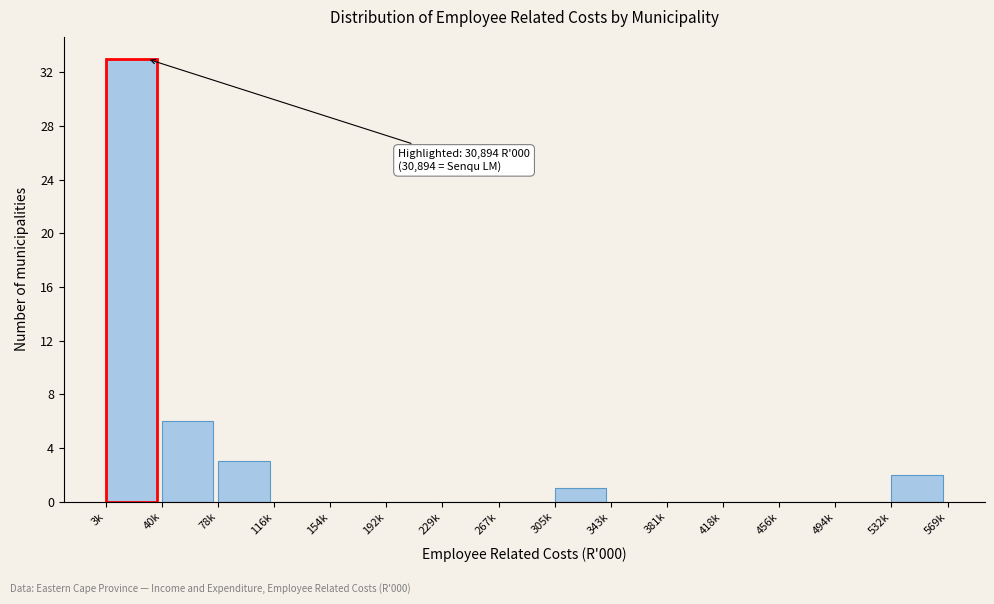

Reading right to left, transcribe all the data shown in this chart.

532k=2	494k=0	456k=0	418k=0	381k=0	343k=0	305k=1	267k=0	229k=0	192k=0	154k=0	116k=0	78k=3	40k=6	3k=33